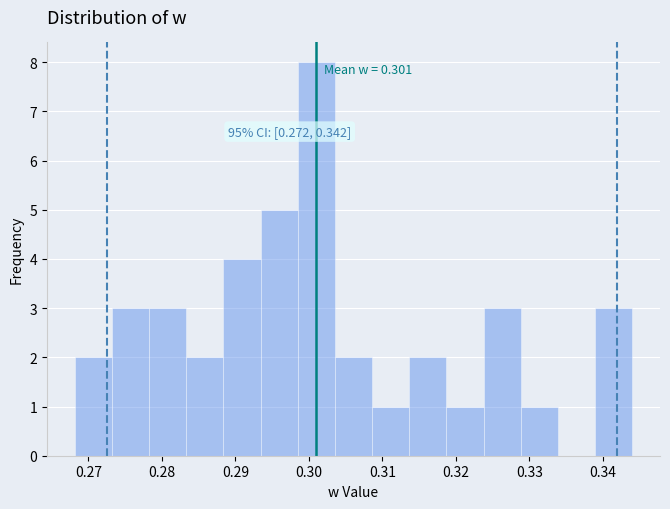

Which range on the x-axis has the tallest bar?

0.298 to 0.304